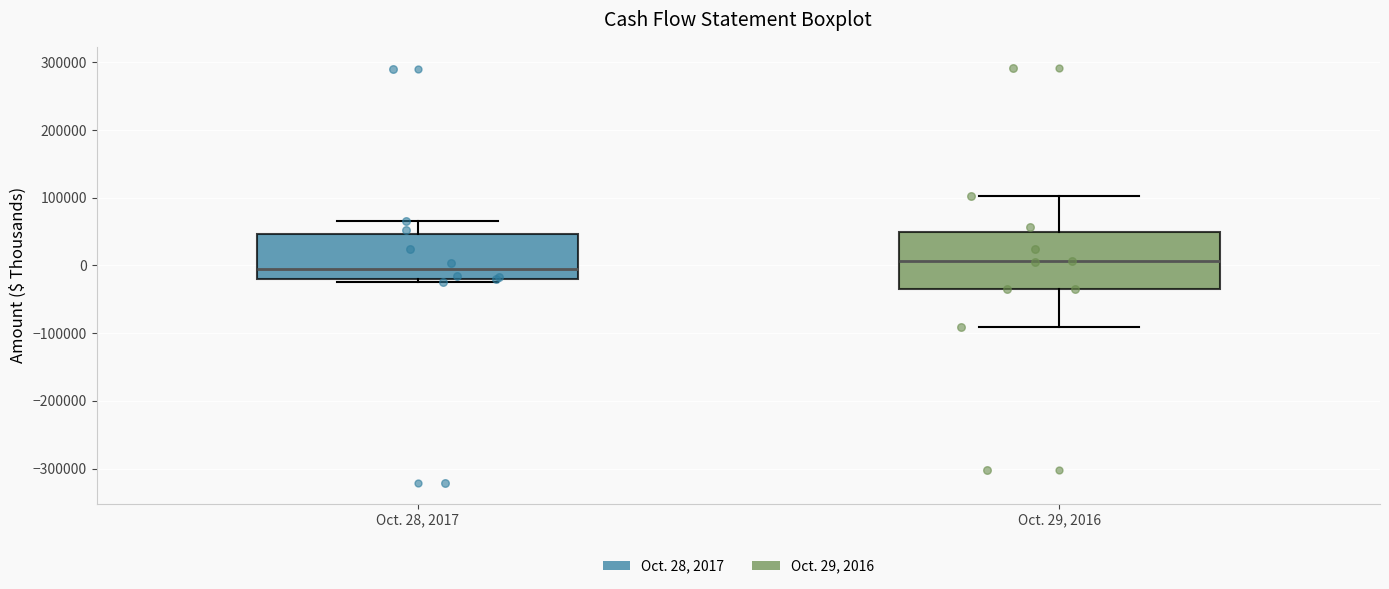

Reading left to right, read every box against the y-axis: the position of its median line, the range the box covers, and the ends of its whiskers. The values are not printed on the chart, so give them approximately, as read against the axis.

Oct. 28, 2017: median -10000, box -20000 to 50000, whiskers -20000 (just below the box's lower edge) to 70000
Oct. 29, 2016: median 10000, box -30000 to 50000, whiskers -90000 to 100000